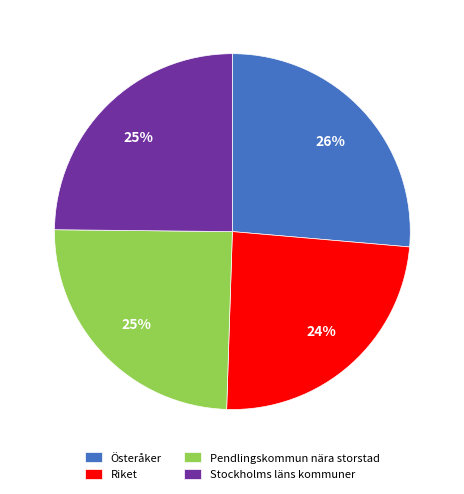

True or false: Stockholms läns kommuner accounts for 14% of the total.

False